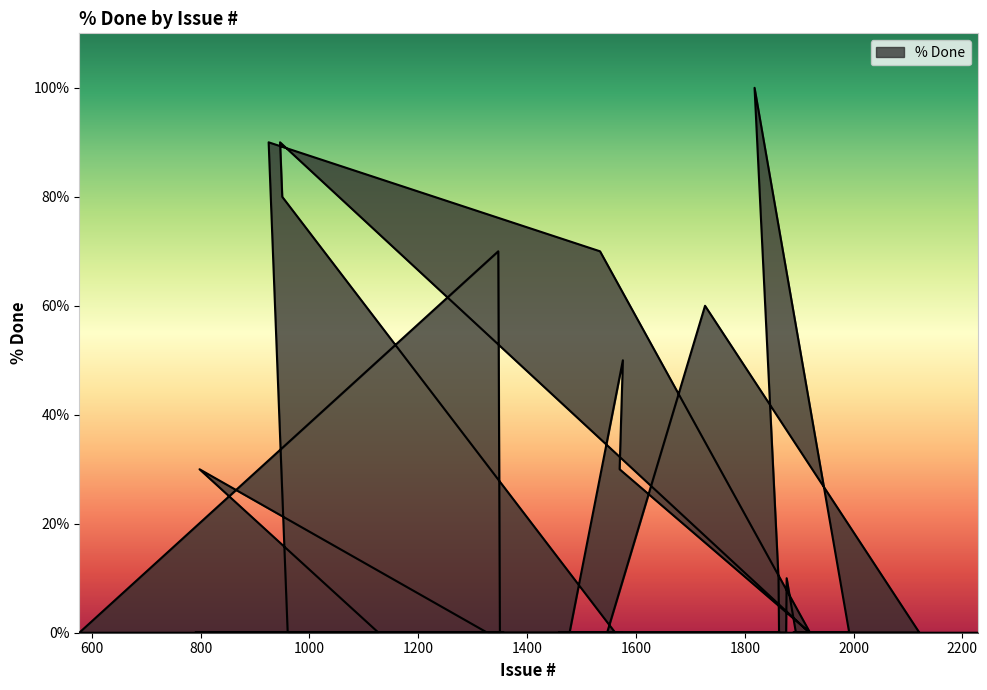

Between 1478 and 798, which is larger?

798